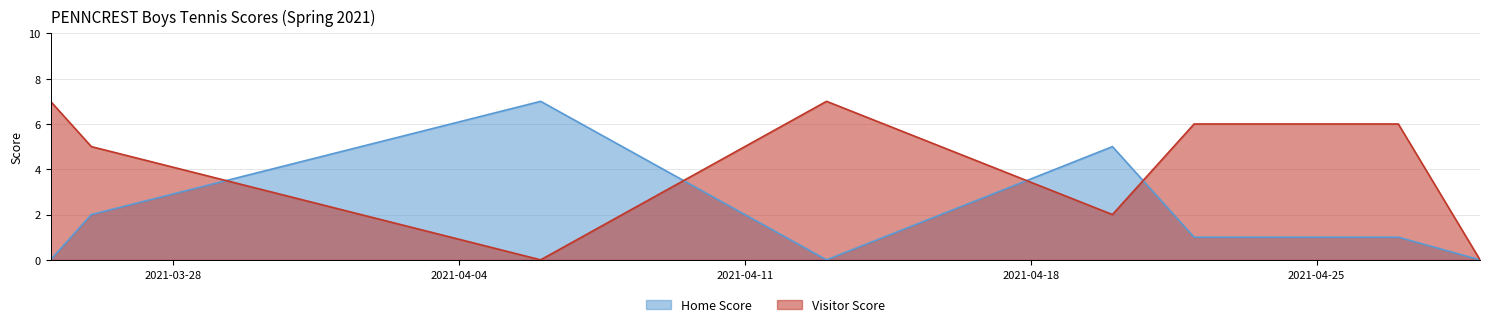

Is it true that Visitor Score equals 7 at 2021-03-25?

True